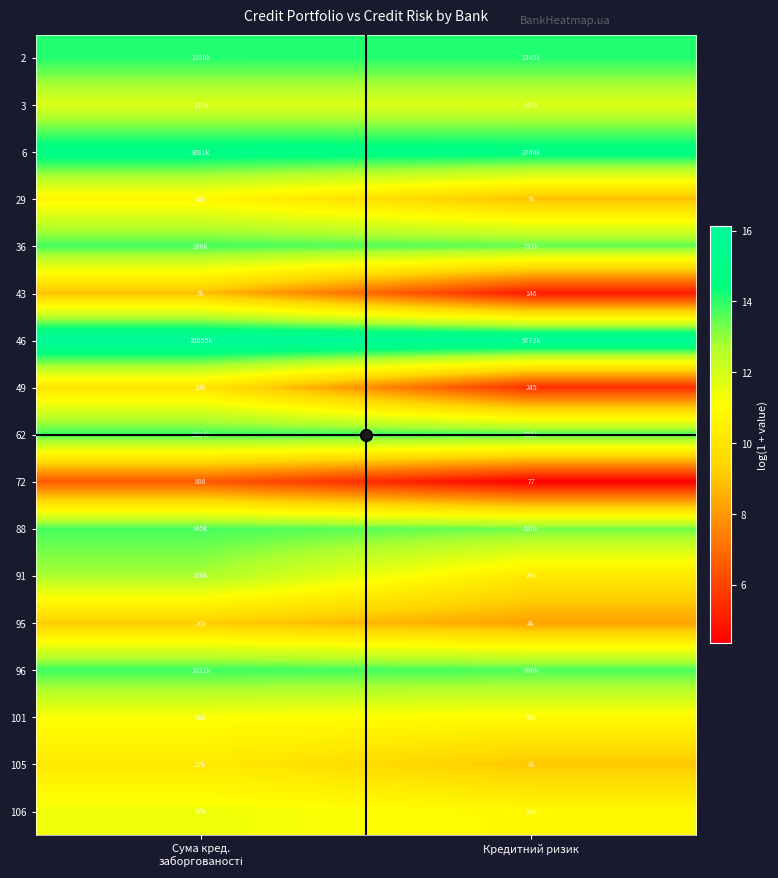

Which category has the lowest value across all series?

Кредитний ризик